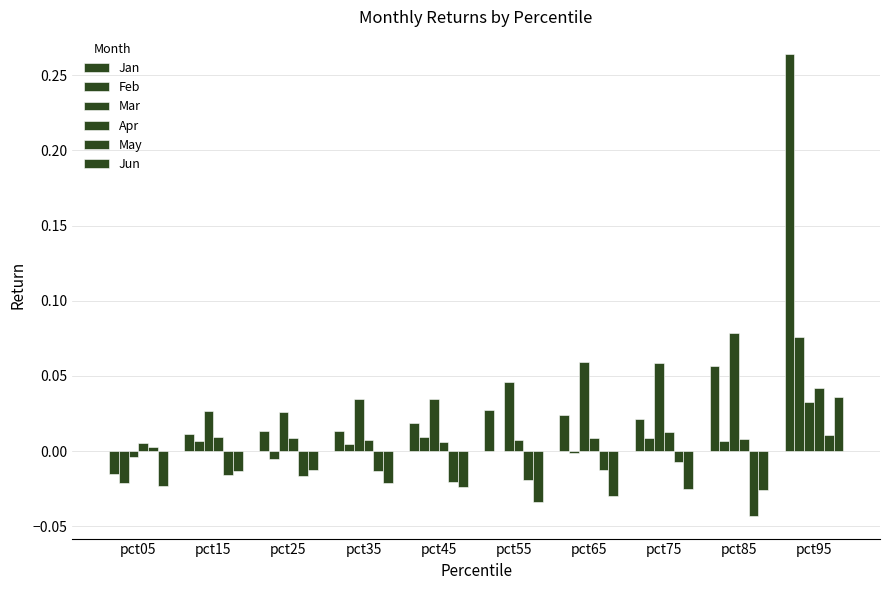

Count the number of categories in the chart.

10